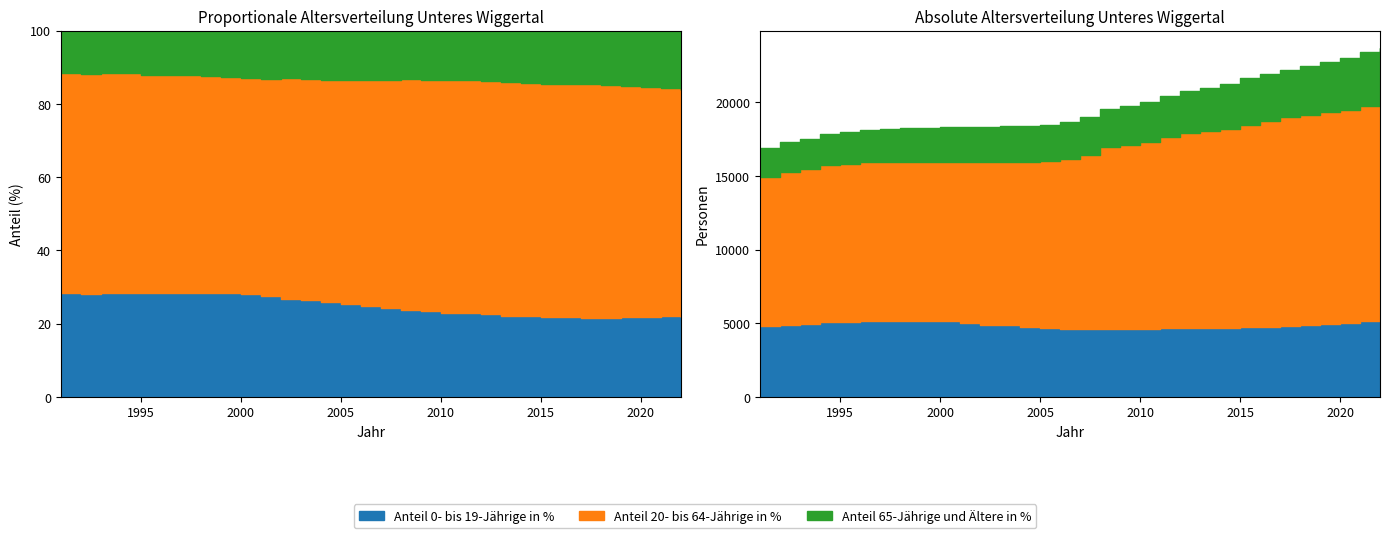

Rank the series by their maximum value, from lowest to highest.

Anteil 65-Jährige und Ältere in %, Anteil 0- bis 19-Jährige in %, Anteil 20- bis 64-Jährige in %